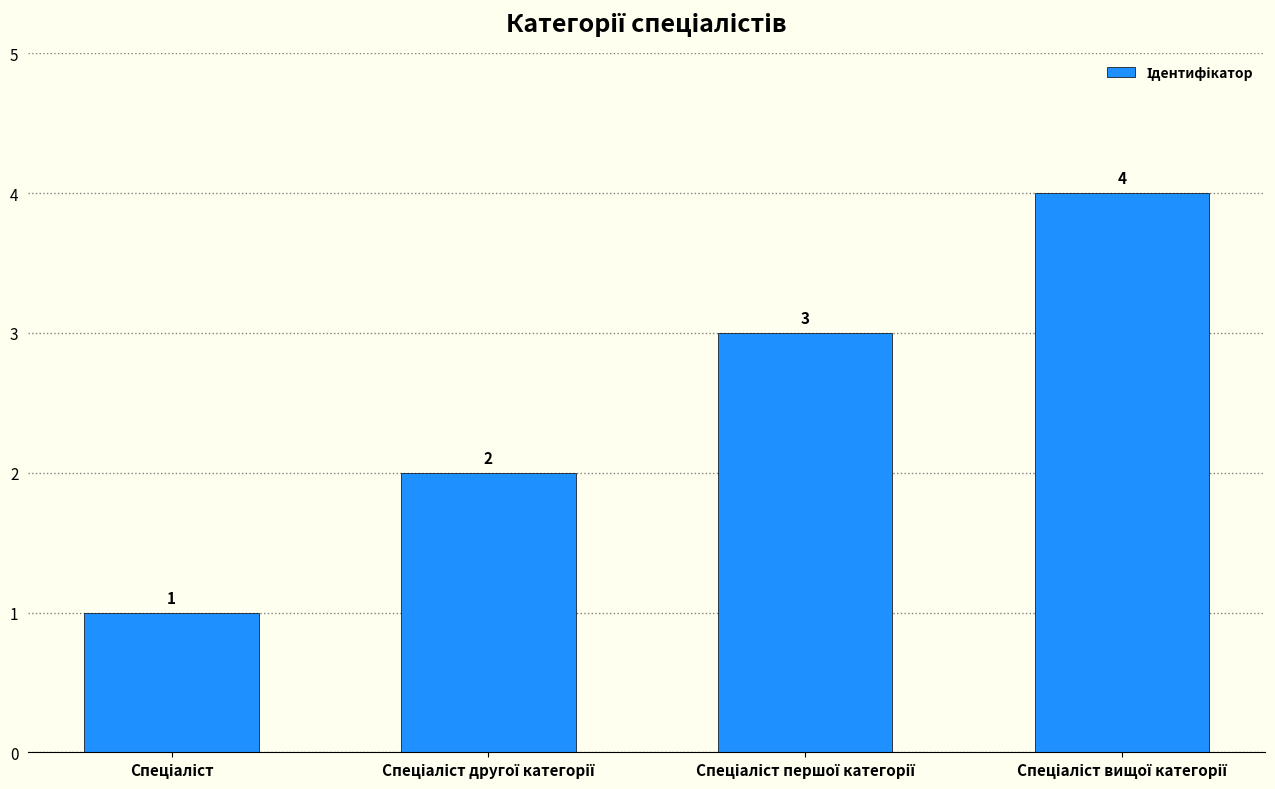

What is the value of the 4th bar from the left?

4